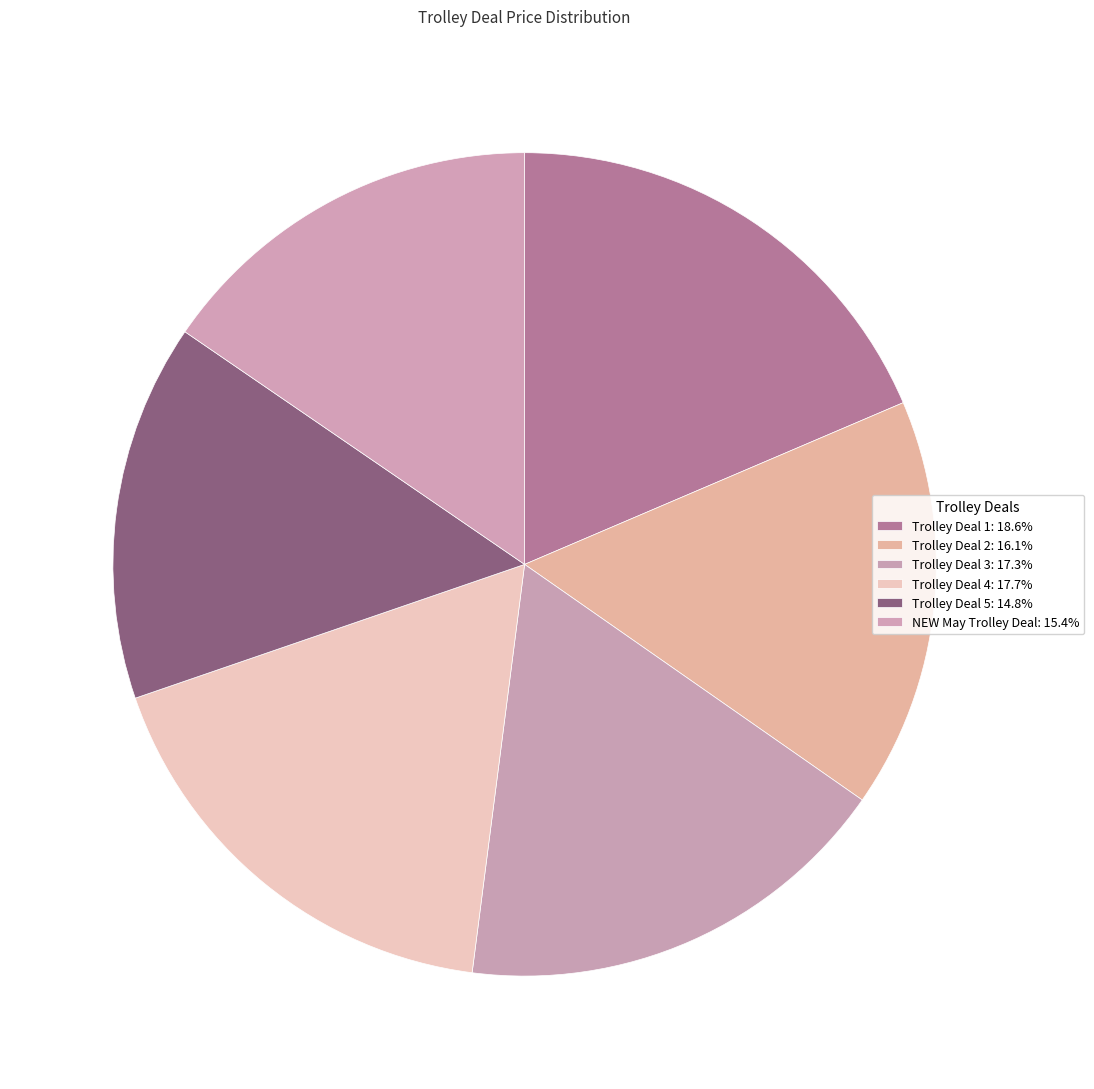

Combined, what portion of the pie is Trolley Deal 2 and Trolley Deal 4?

33.8%